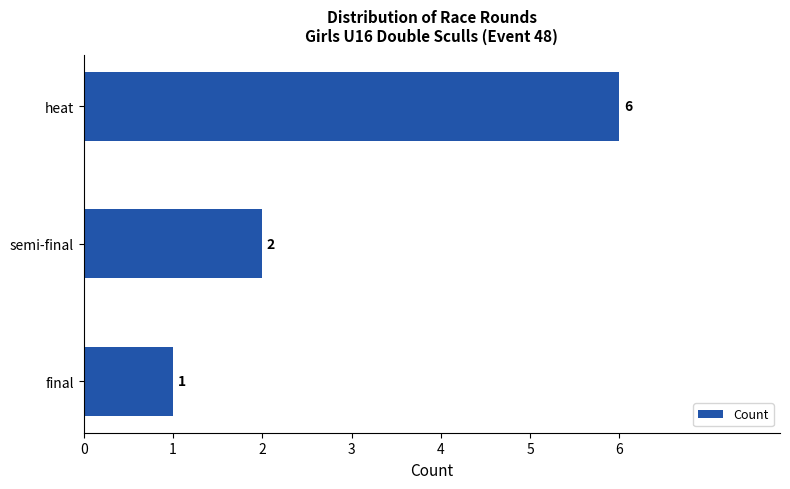

Reading top to bottom, transcribe all the data shown in this chart.

heat=6	semi-final=2	final=1